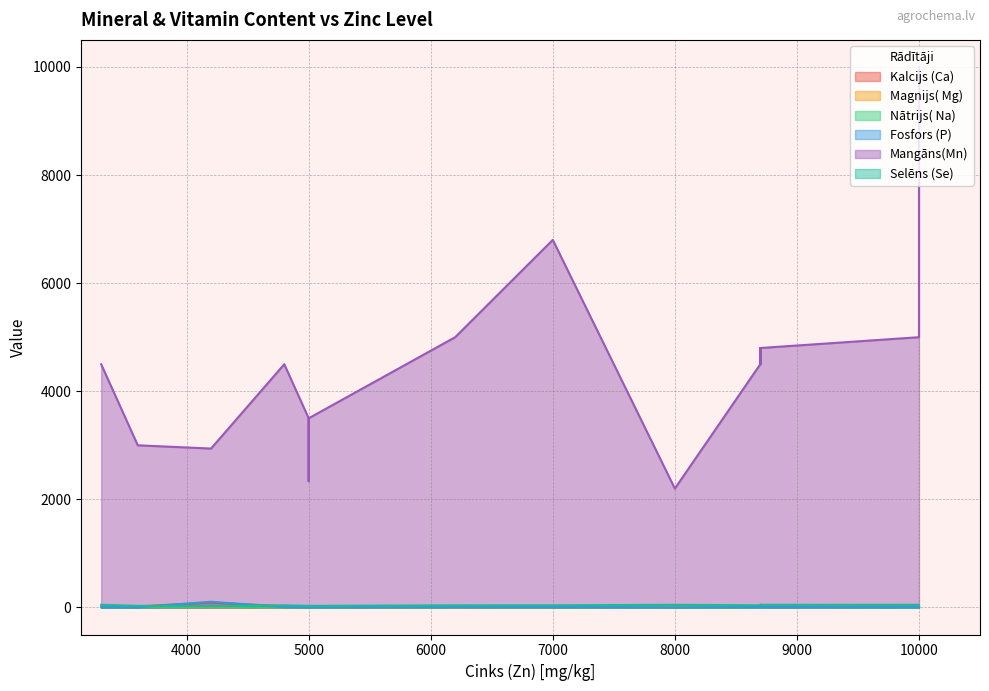

Rank the series by their maximum value, from highest to lowest.

Mangāns(Mn), Fosfors (P), Kalcijs (Ca), Selēns (Se), Nātrijs( Na), Magnijs( Mg)